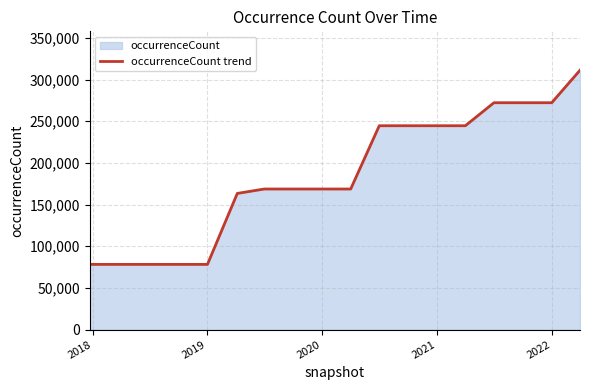

True or false: the data has more than 0 interior local peaks.

False